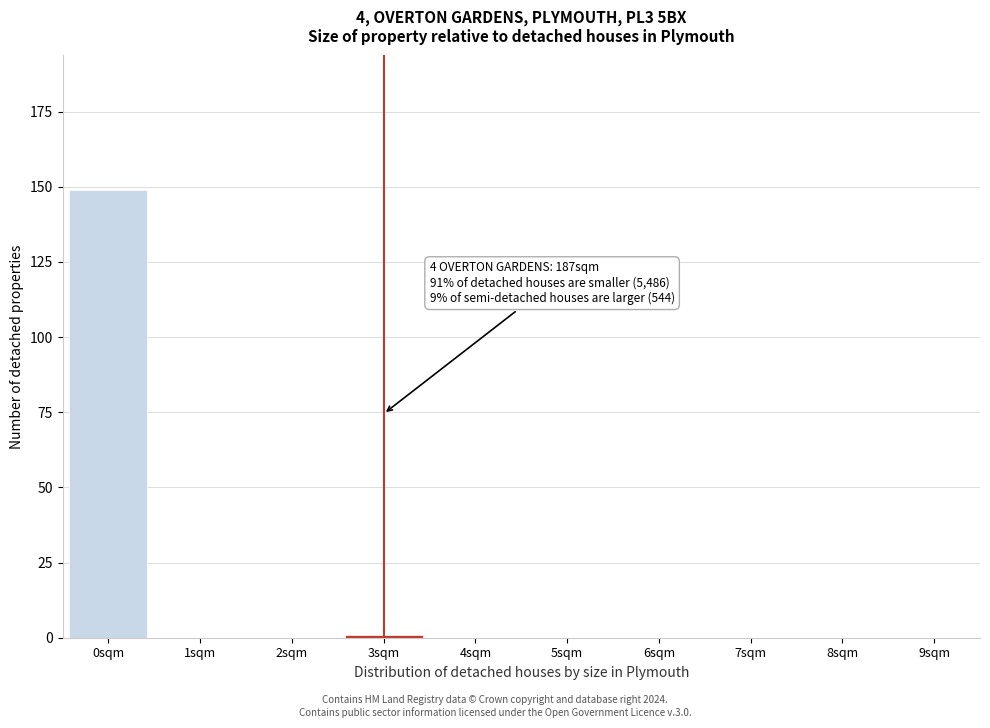

Reading left to right, extract all data points from this chart.

0sqm=149	1sqm=0	2sqm=0	3sqm=1	4sqm=0	5sqm=0	6sqm=0	7sqm=0	8sqm=0	9sqm=0